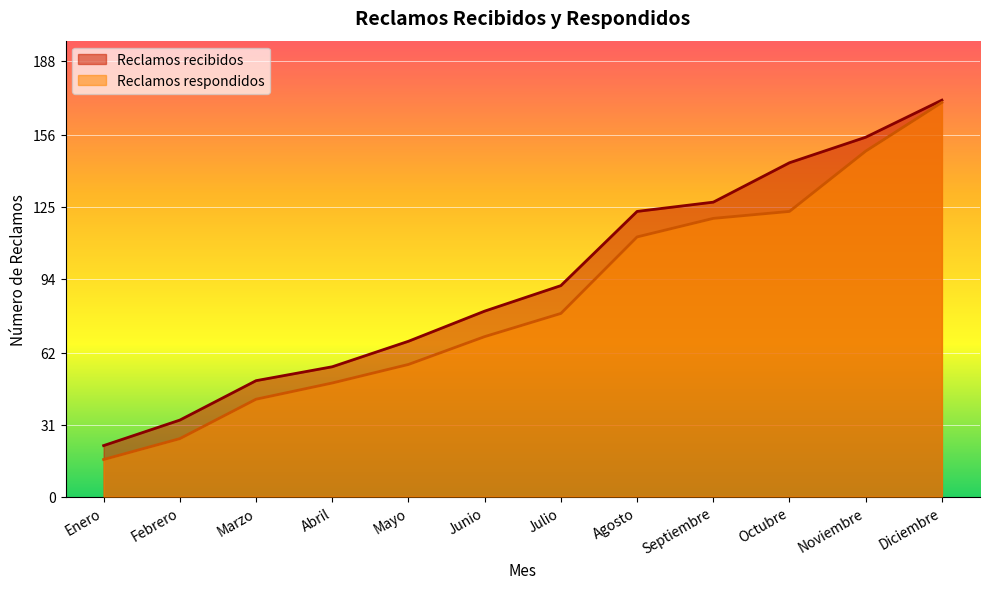

Between Diciembre and Octubre, which is larger?

Diciembre